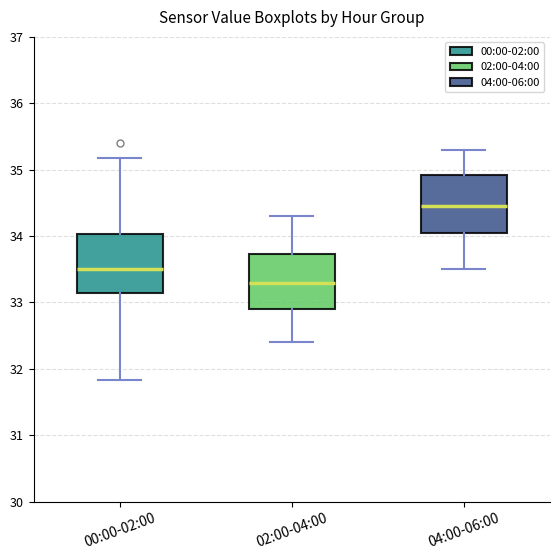

Reading left to right, read every box against the y-axis: the position of its median line, the range the box covers, and the ends of its whiskers. The values are not printed on the chart, so give them approximately, as read against the axis.

00:00-02:00: median 33.5, box 33.2 to 34.0, whiskers 31.8 to 35.2
02:00-04:00: median 33.3, box 32.9 to 33.7, whiskers 32.4 to 34.3
04:00-06:00: median 34.5, box 34.1 to 34.9, whiskers 33.5 to 35.3